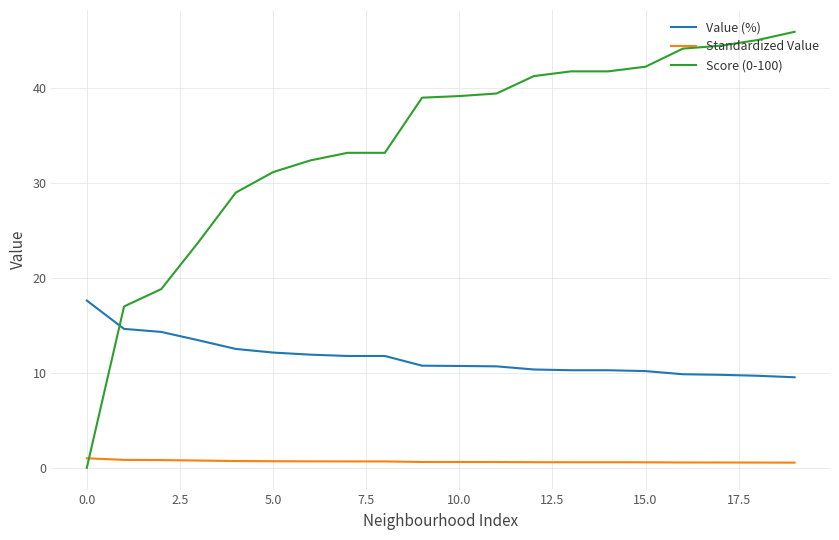

Which series has the largest total across all categories?

Score (0-100)